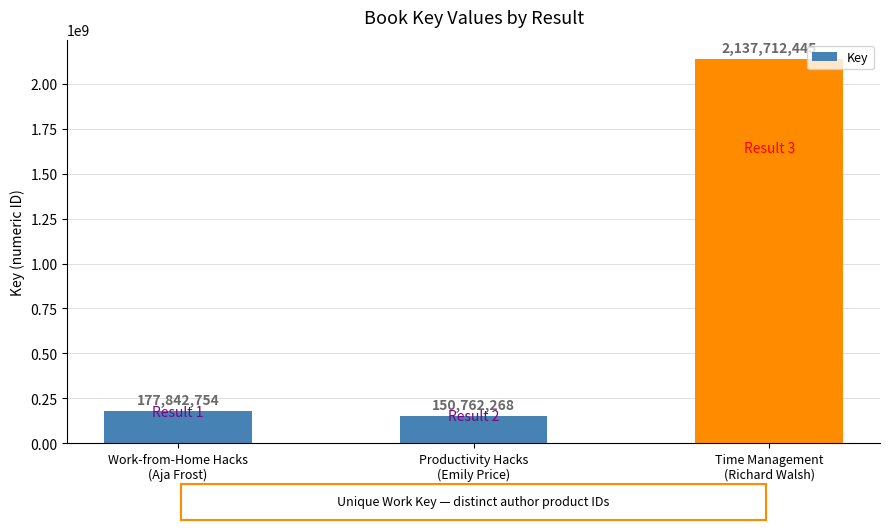

What is the change in value from Productivity Hacks
(Emily Price) to Time Management
(Richard Walsh)?

+1986950177